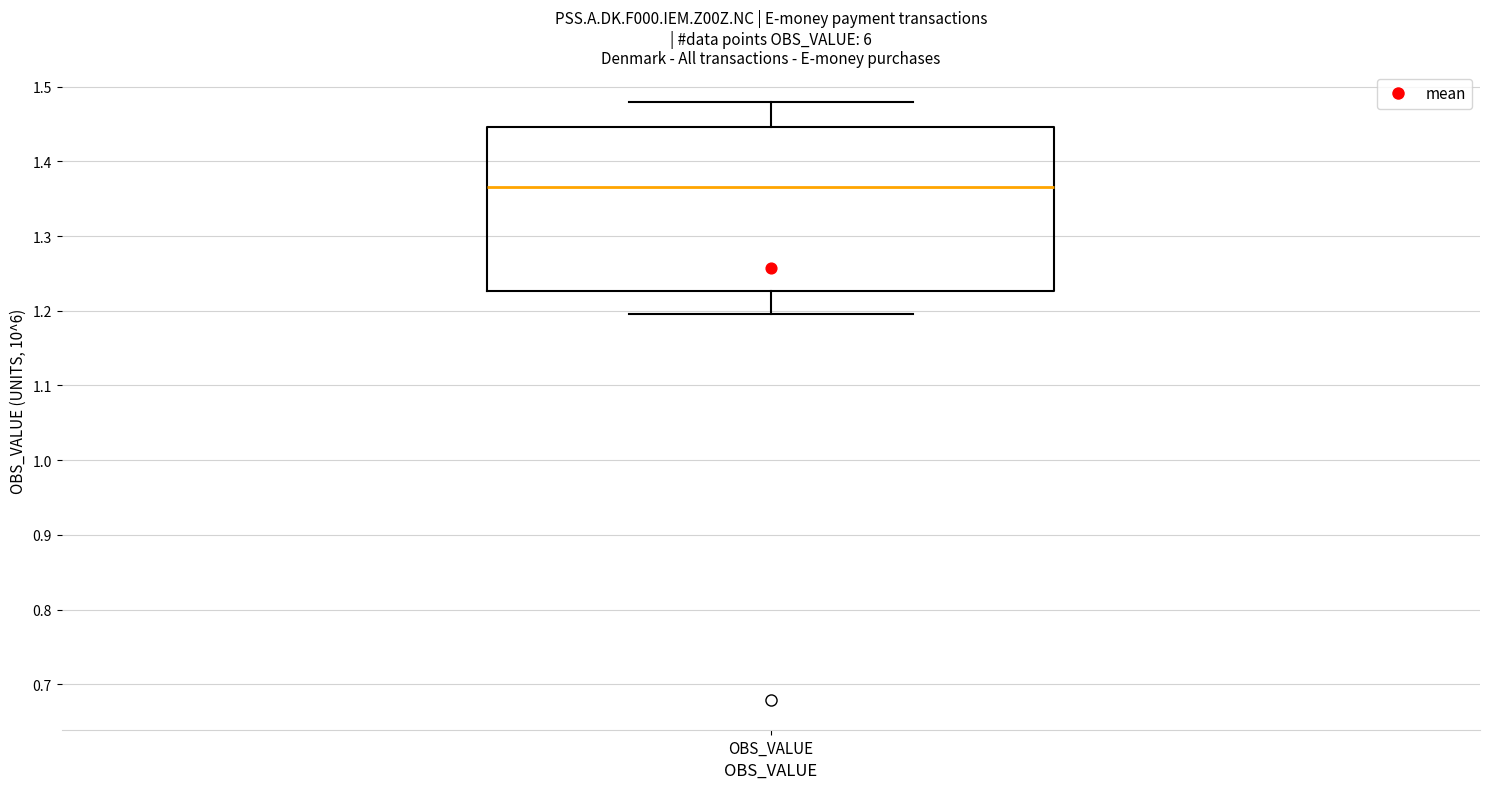

Transcribe this box plot: give where the median line is, the range the box spans, and where the two whiskers end, as read against the y-axis. The values are not printed on the chart, so give them approximately, as read against the axis.

median 1.37, box 1.23 to 1.45, whiskers 1.20 to 1.48